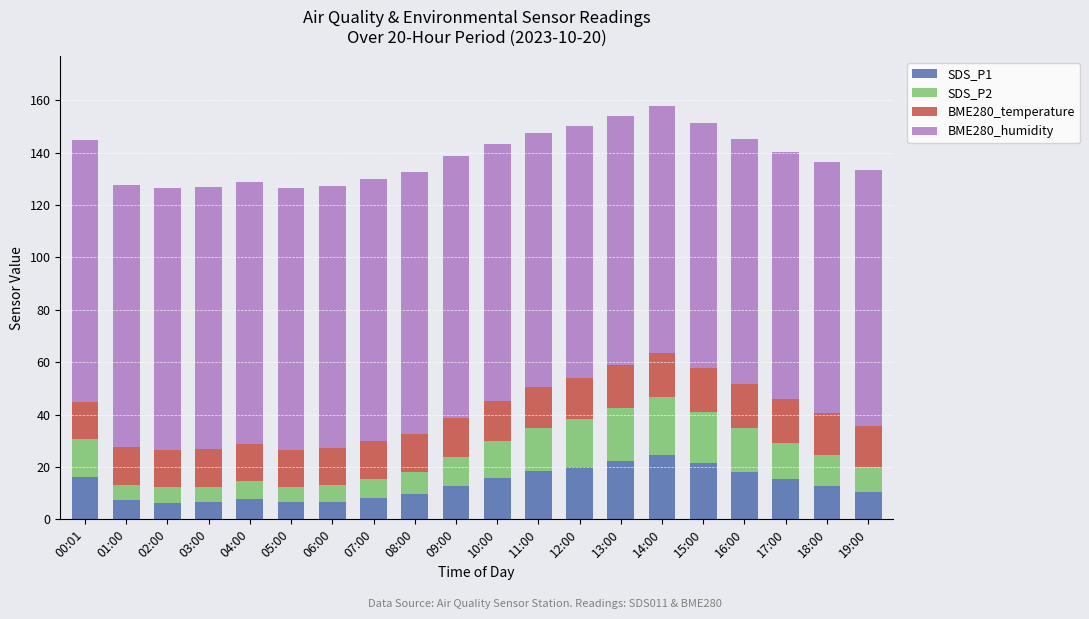

What is the difference between the second highest and second lowest values in the SDS_P1 series?

15.8